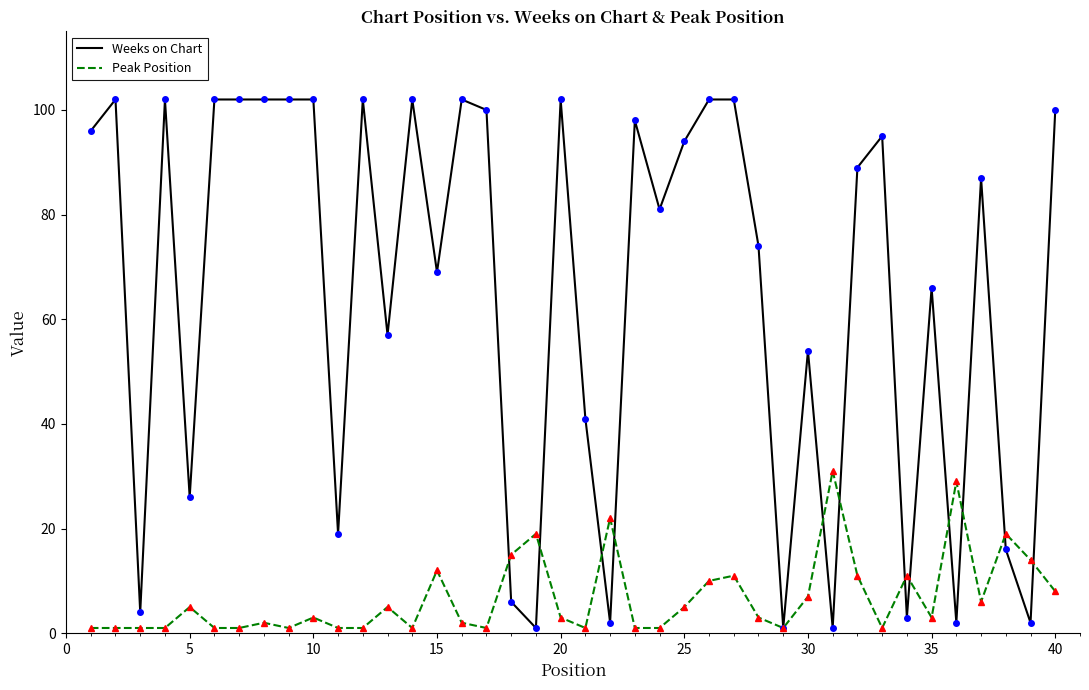

List the series in order of their overall mean, lowest first.

Peak Position, Weeks on Chart